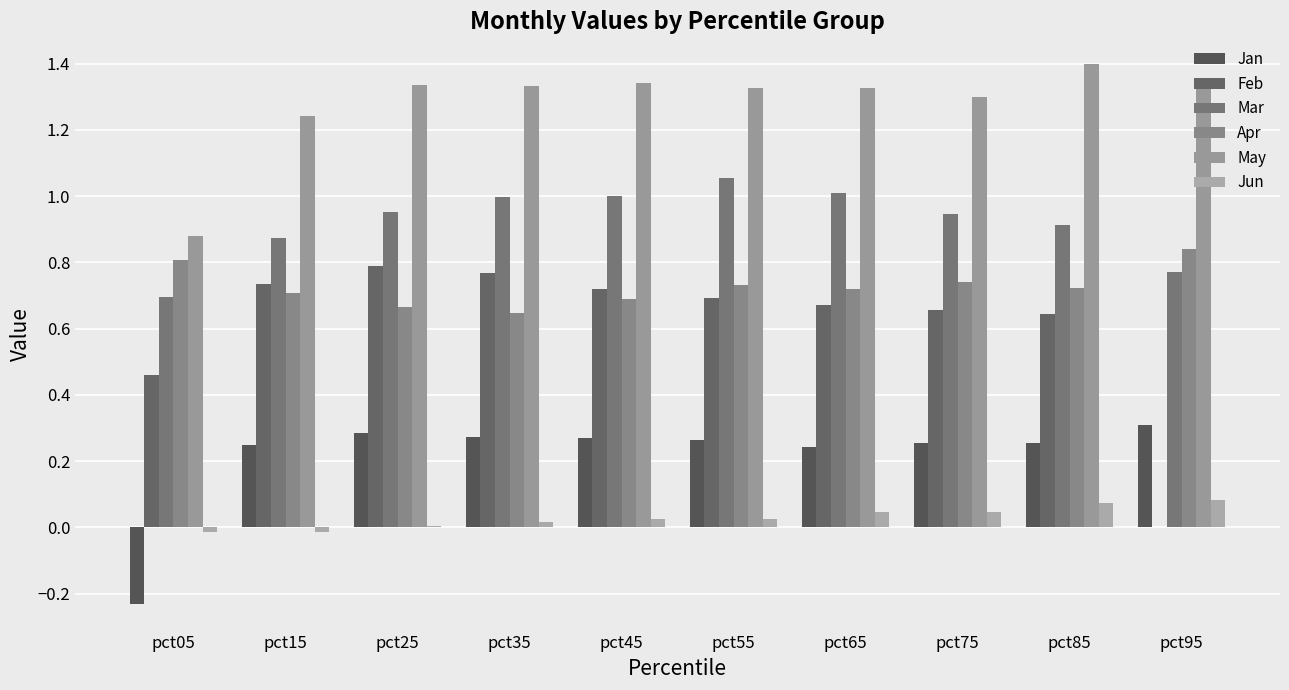

Where is Jan nearest to the value 0?

pct05